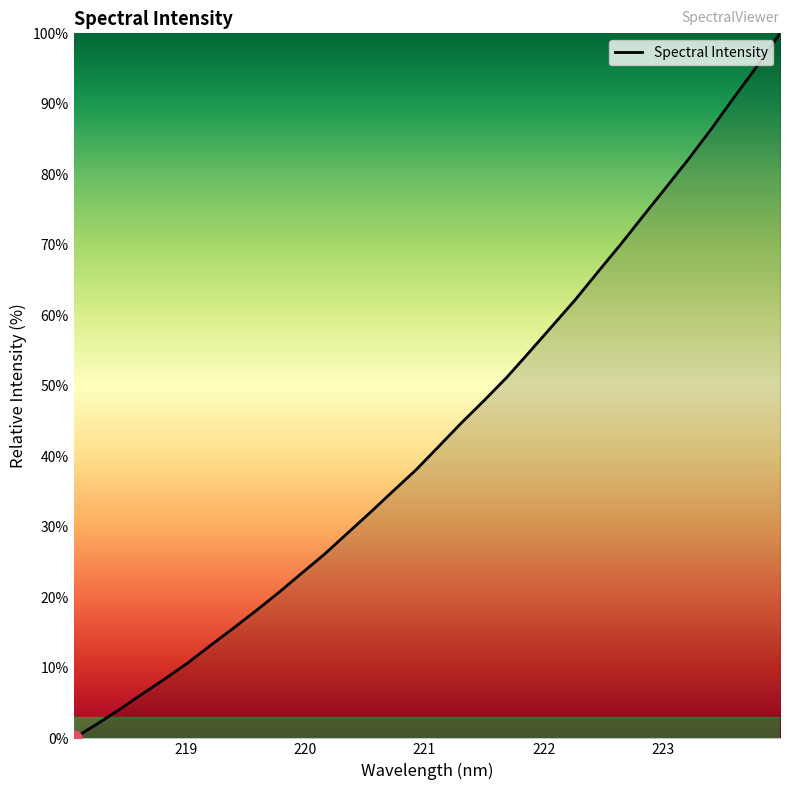

What is the maximum value shown in the chart?

100.0